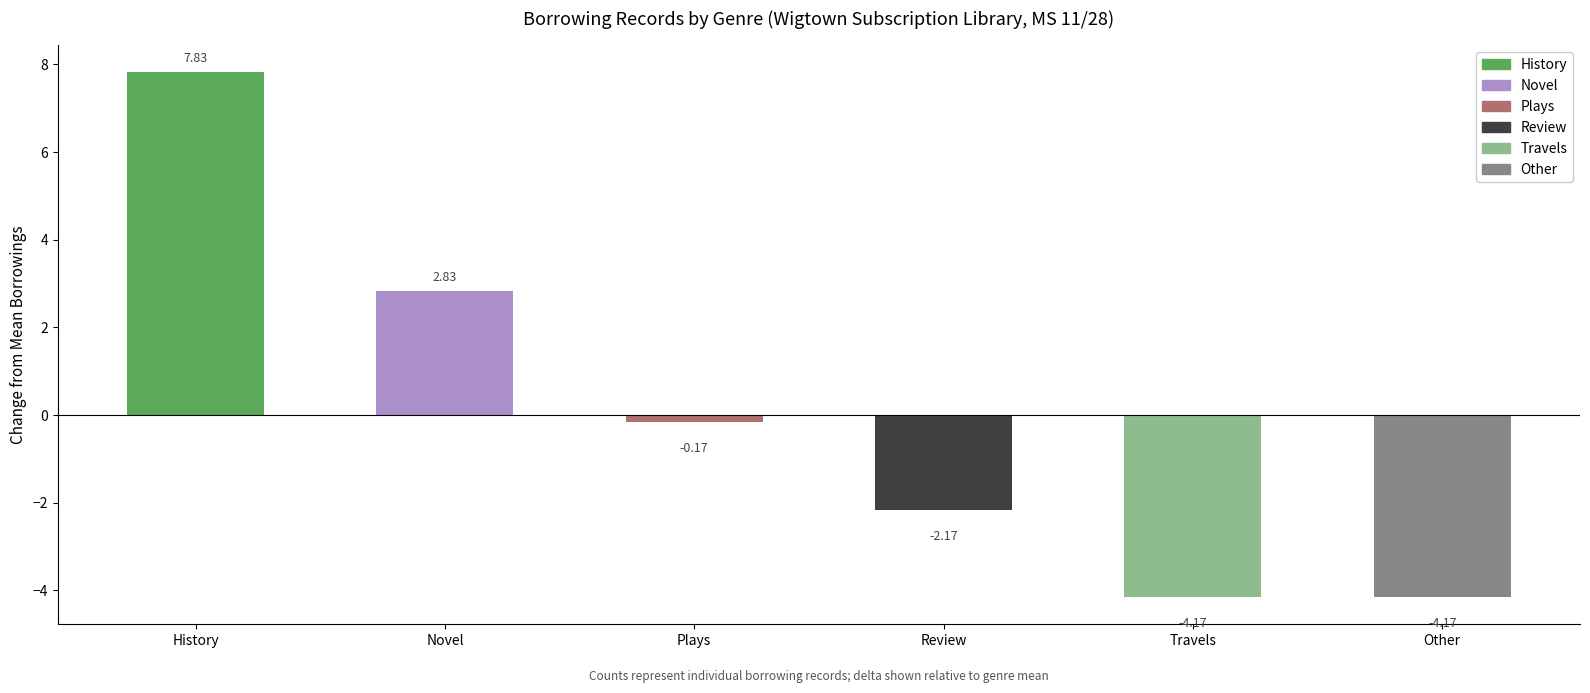

Where is the data nearest to the value 1?

Plays